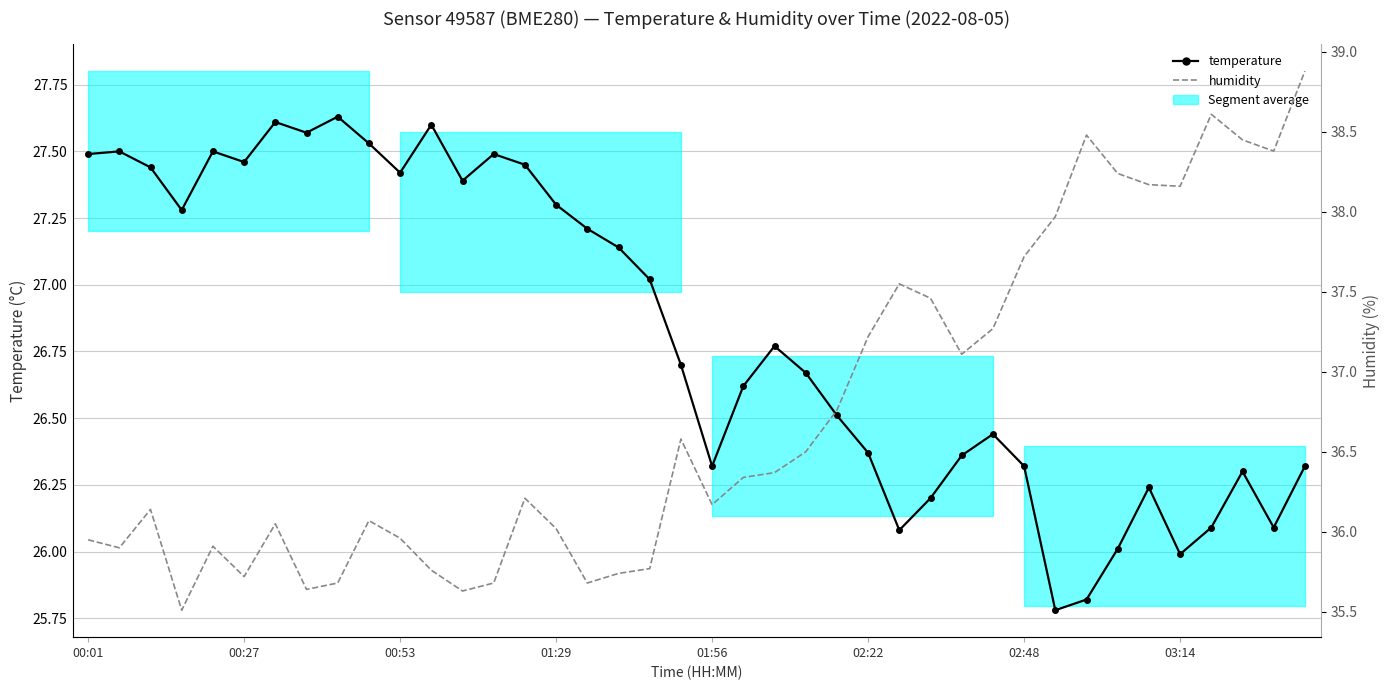

What is the difference between the maximum and minimum values in the humidity series?

3.4